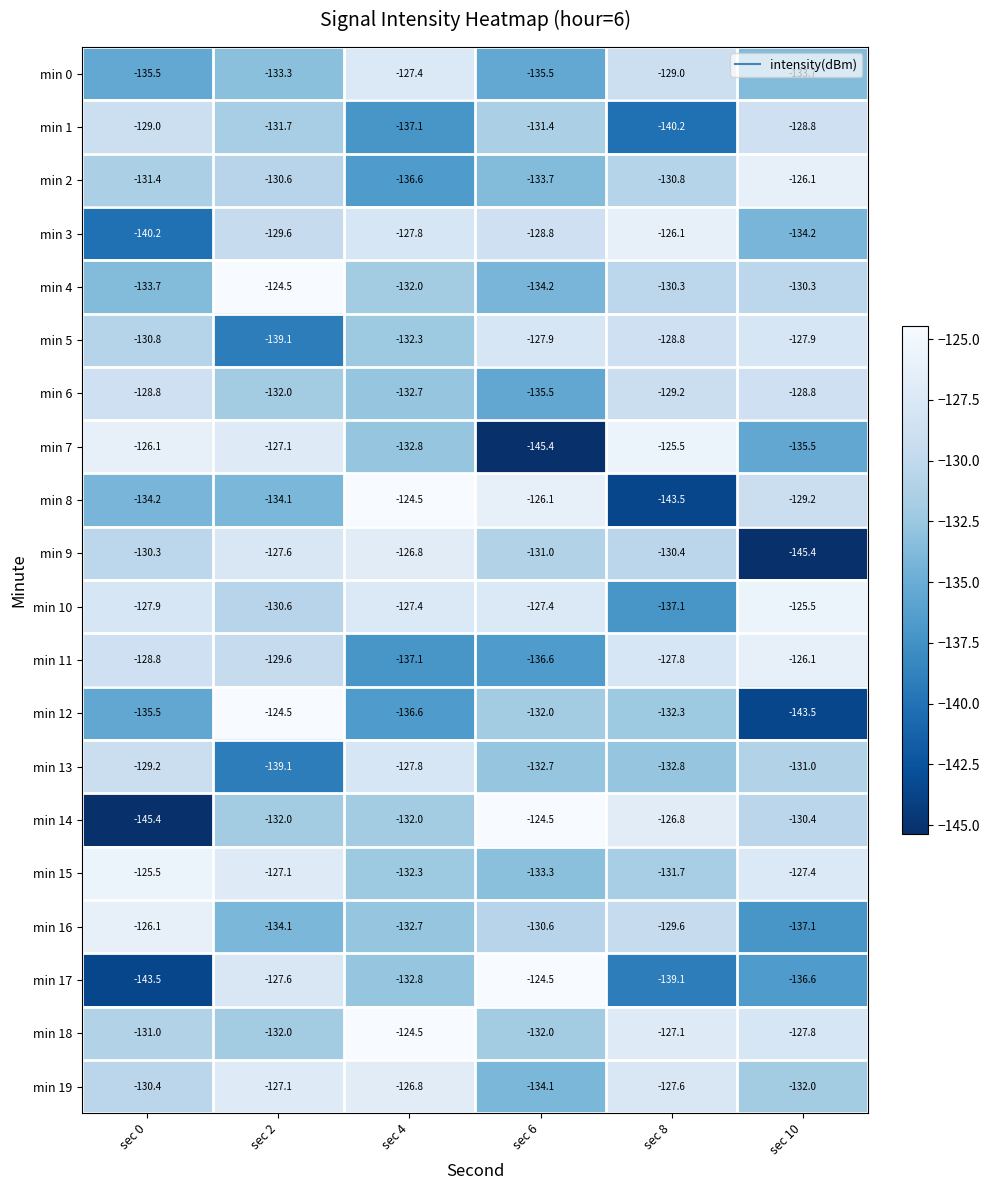

True or false: min 10 has a value of -125.5 at sec 10.

True